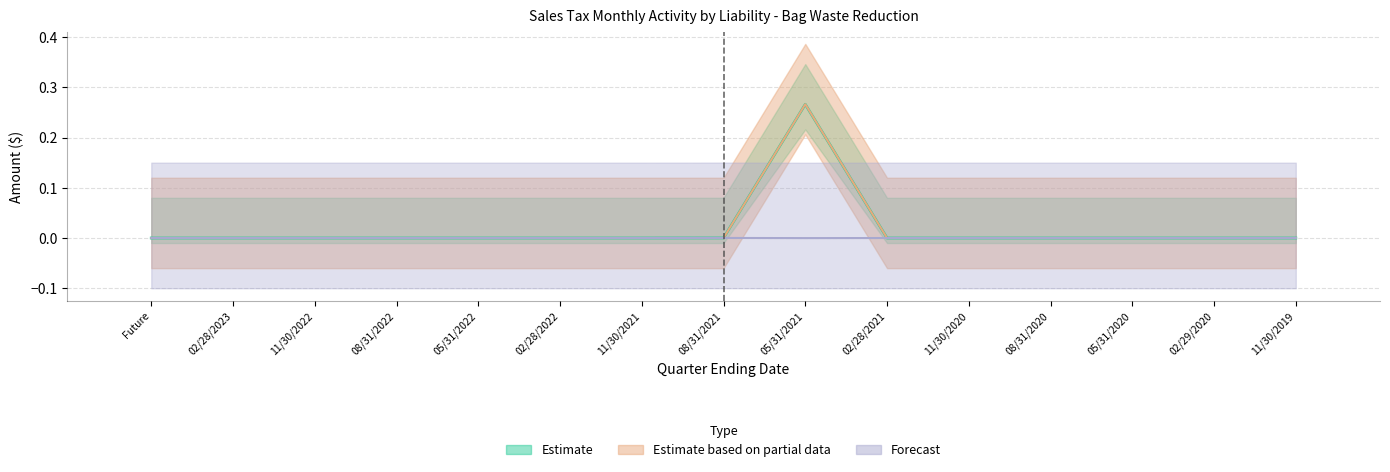

What position from the right is 11/30/2019?

1